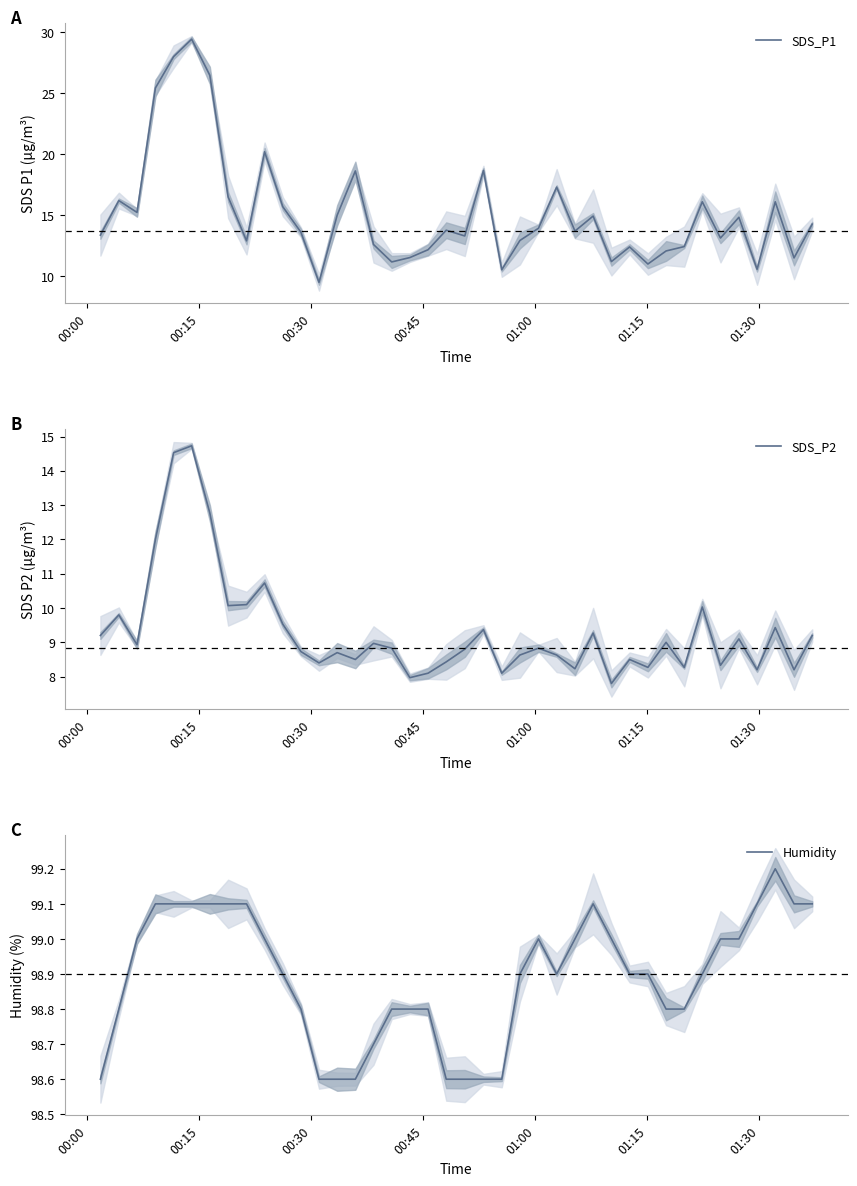

Which series has the widest spread of values?

SDS_P1